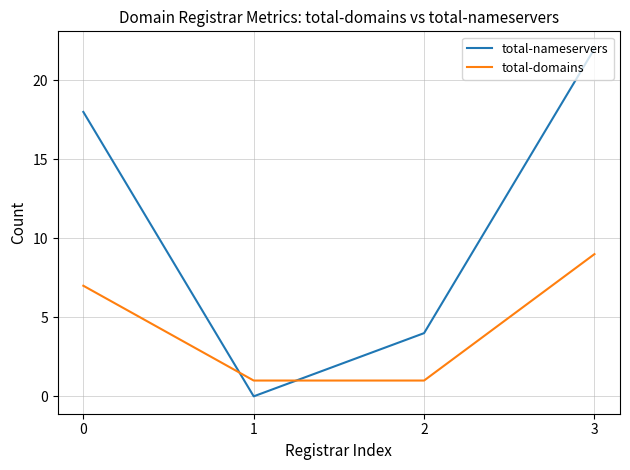

Reading left to right, extract all data points from this chart.

total-nameservers: 0=18	1=0	2=4	3=22
total-domains: 0=7	1=1	2=1	3=9